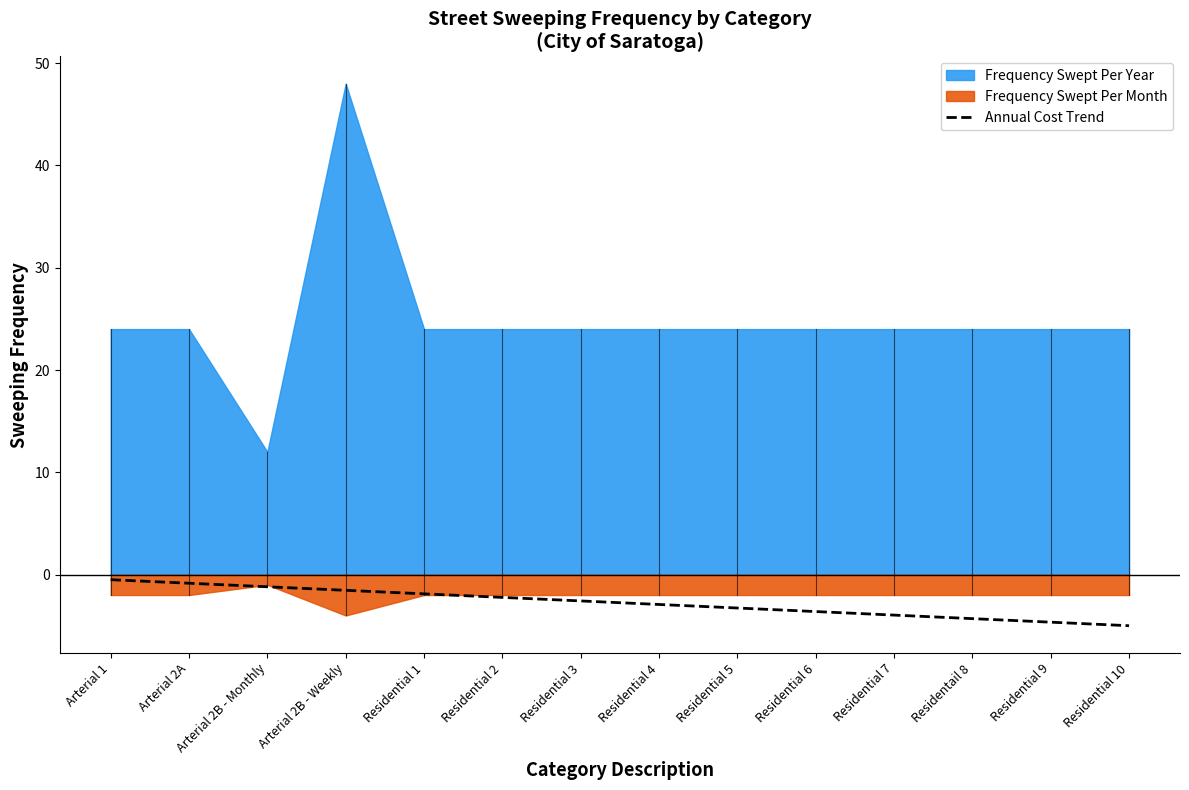

The Annual Cost Trend series shows -5.5 at Residential 6. True or false?

False